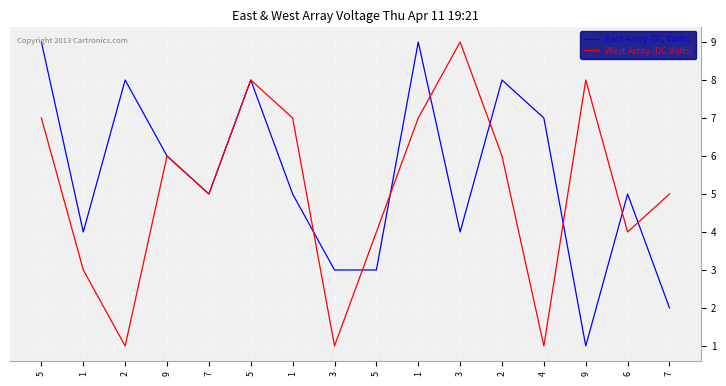

What are all the series names shown in the legend?

East Array (DC Volts), West Array (DC Volts)